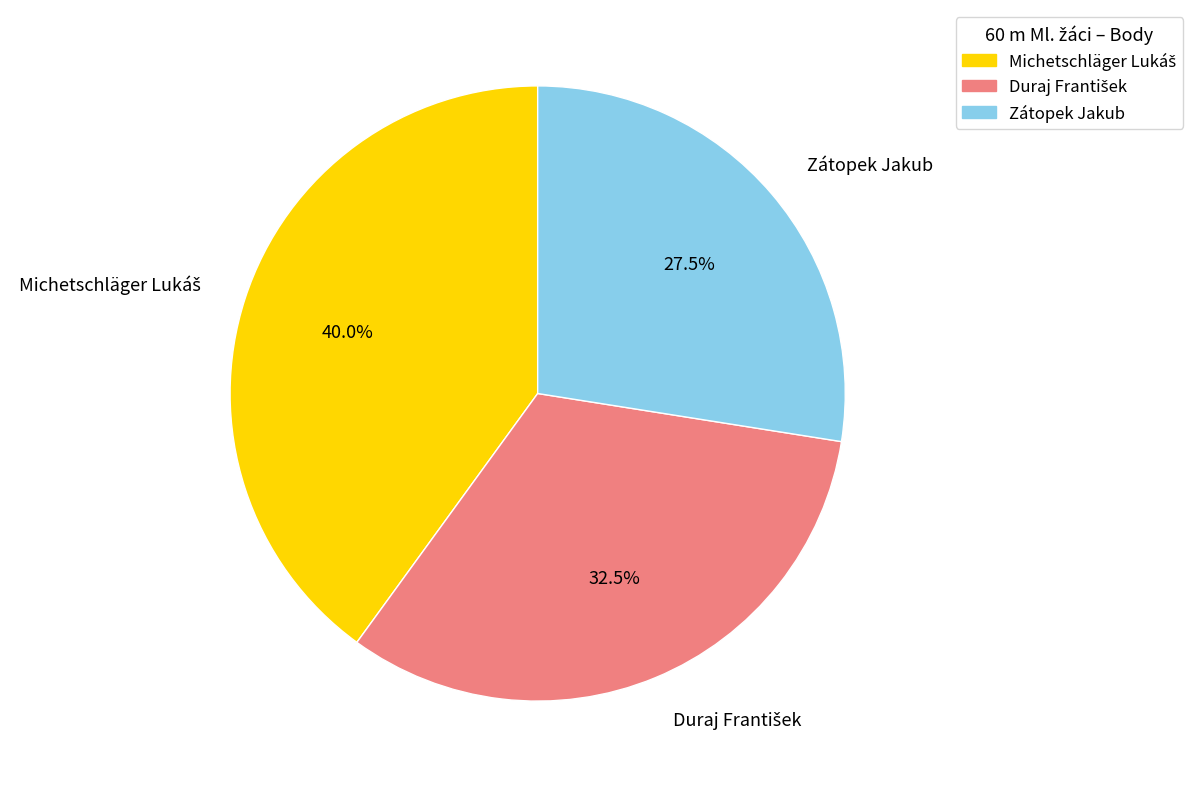

What is the smallest slice in the pie chart?

Zátopek Jakub